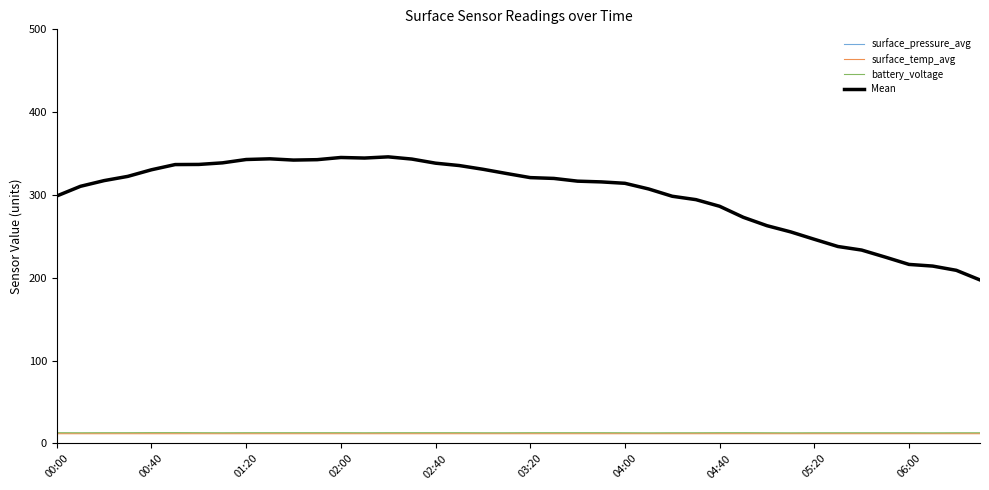

Which series has the widest spread of values?

surface_pressure_avg